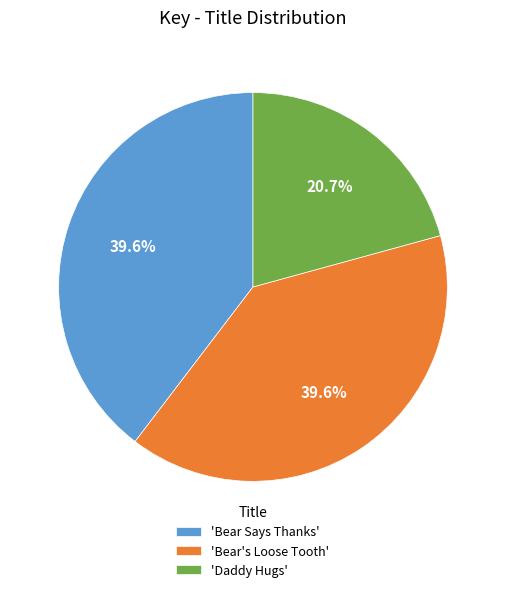

Does any single category account for the majority?

No